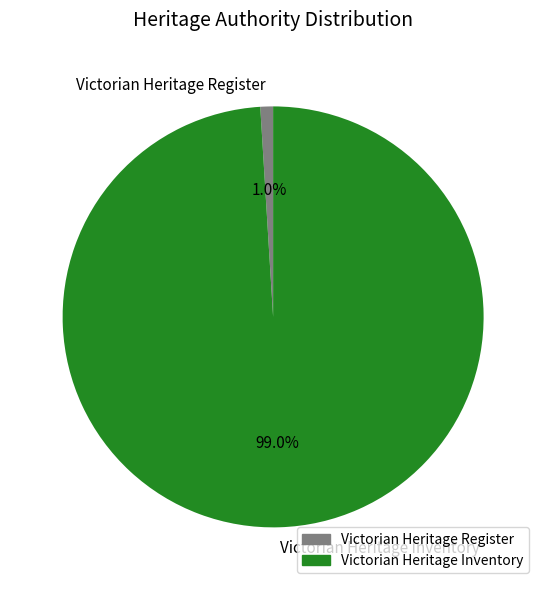

To the nearest percent, what is the difference between the Victorian Heritage Inventory and Victorian Heritage Register slice percentages?

98%